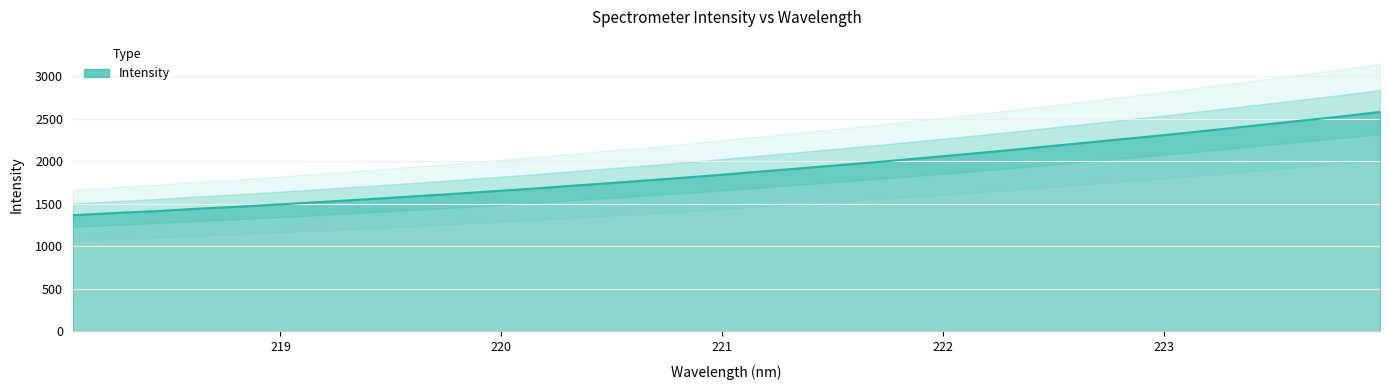

What is the smallest value displayed?

1365.3